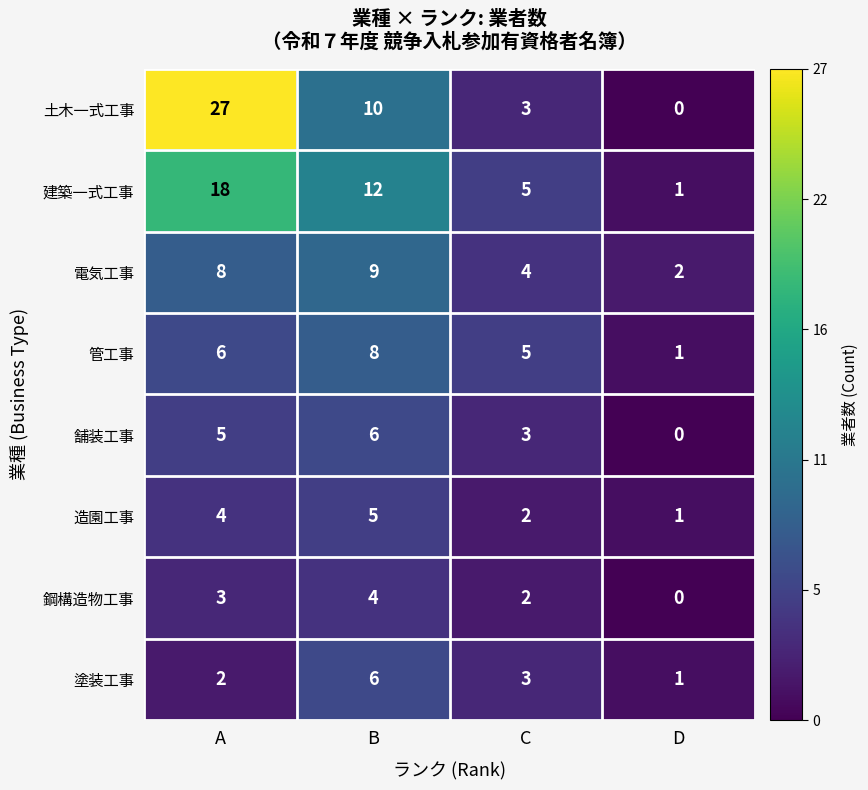

What is the sum of all 建築一式工事 values?

36